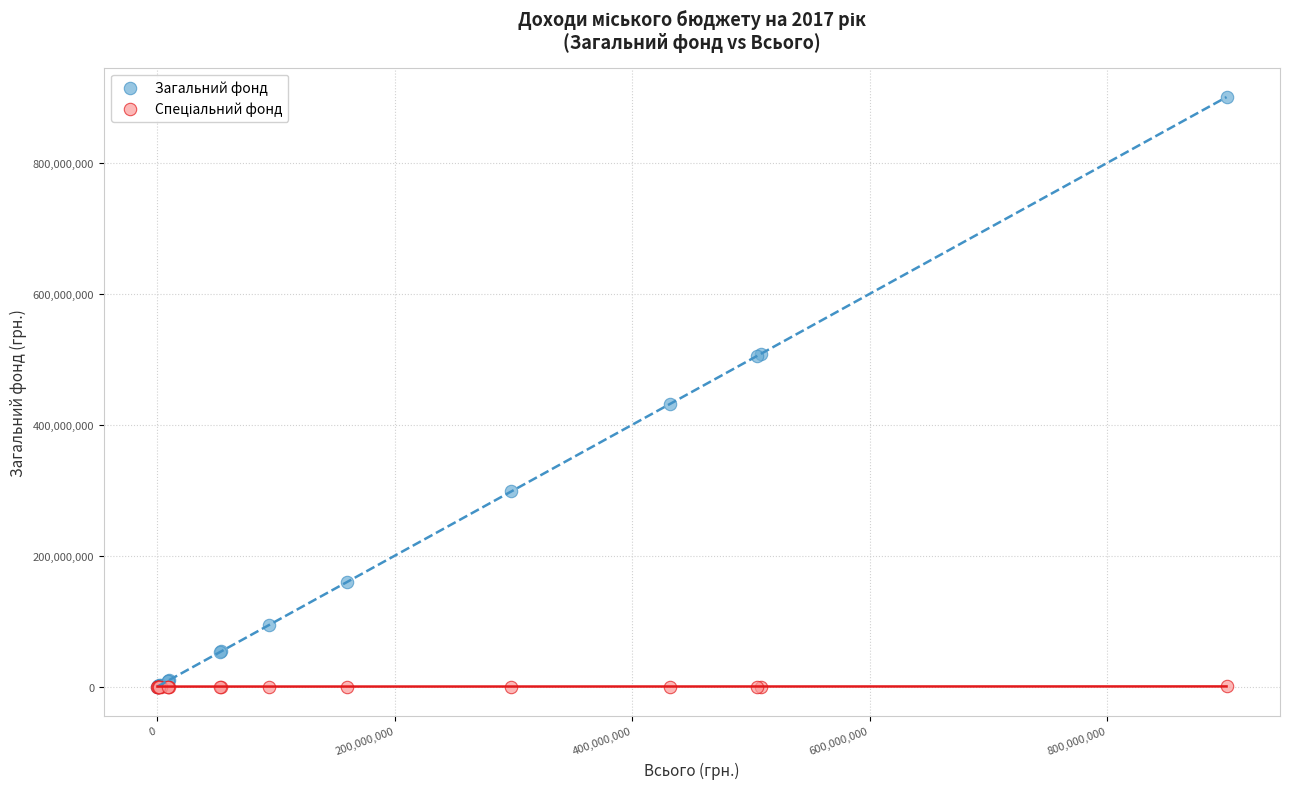

Which series has the largest Y range (max minus min)?

Загальний фонд